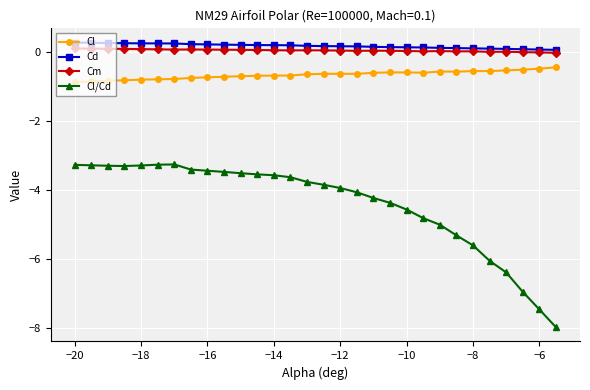

True or false: Cl and Cm intersect in this chart.

False